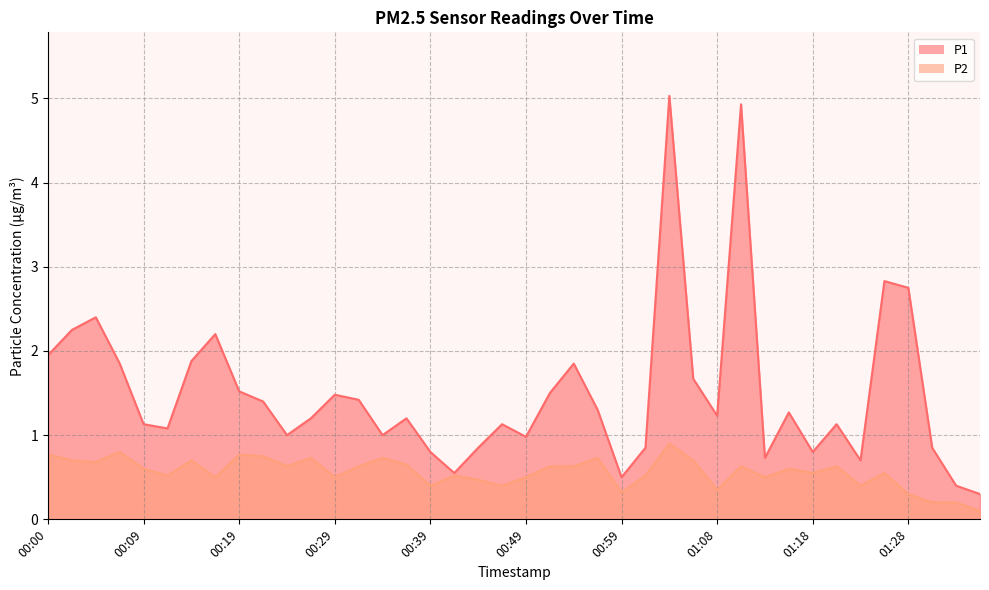

How many interior local valleys does the P1 series have?

10